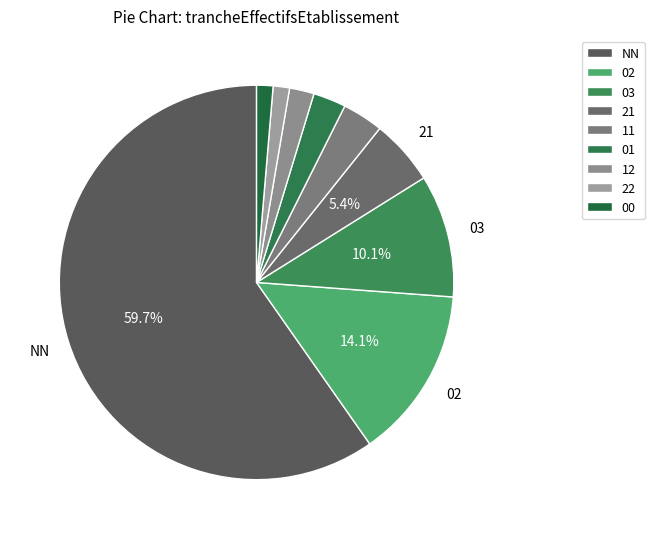

True or false: 03 accounts for 10% of the total.

True